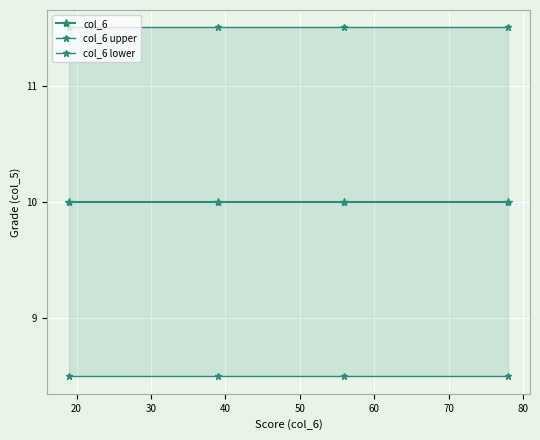

True or false: col_6 and col_6 lower cross at least once.

False